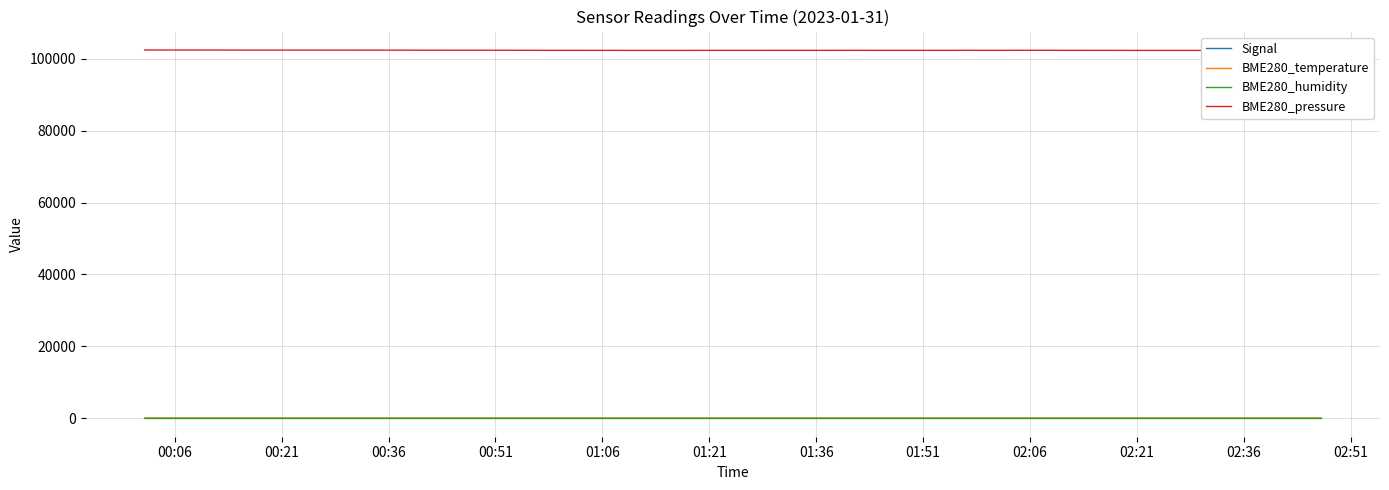

What is the minimum value shown in the chart?

-74.0